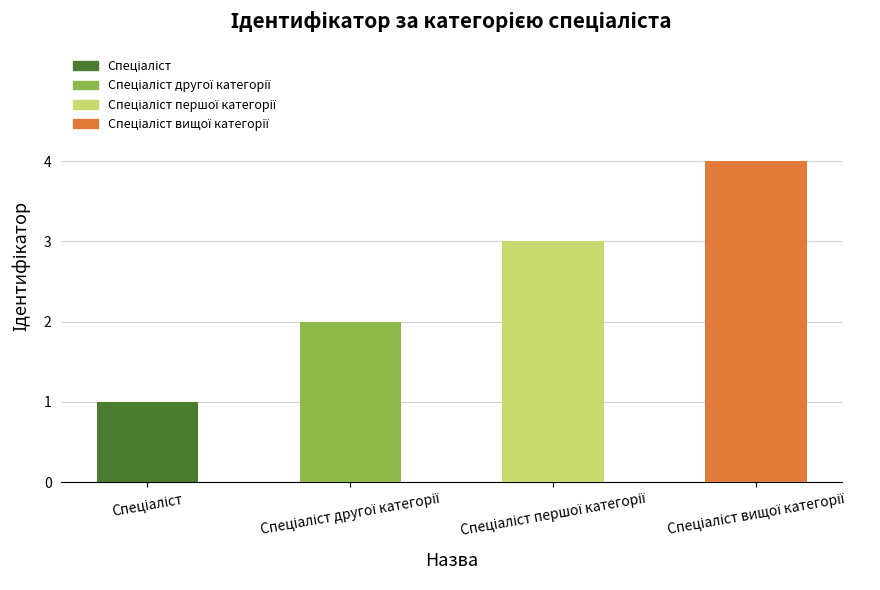

How many categories are shown in the chart?

4